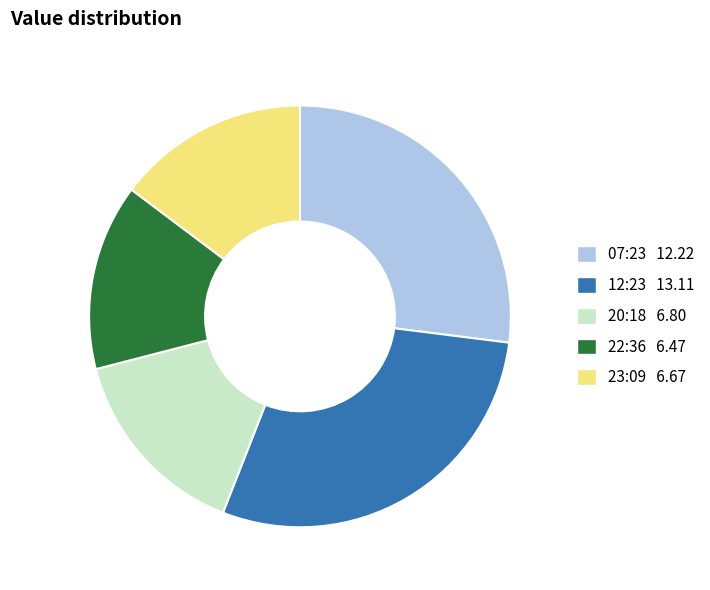

Which category has the biggest portion of the pie?

12:23 13.11